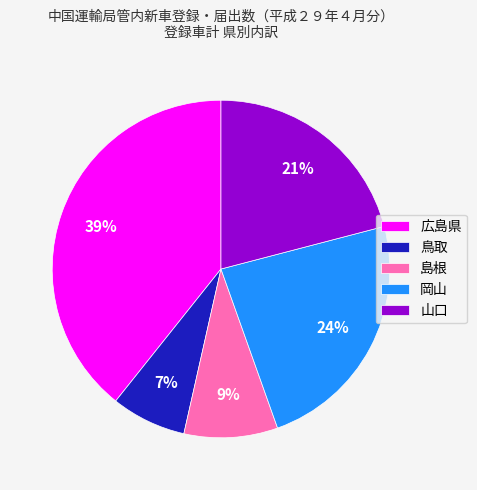

Rank the categories by value from lowest to highest.

鳥取, 島根, 山口, 岡山, 広島県